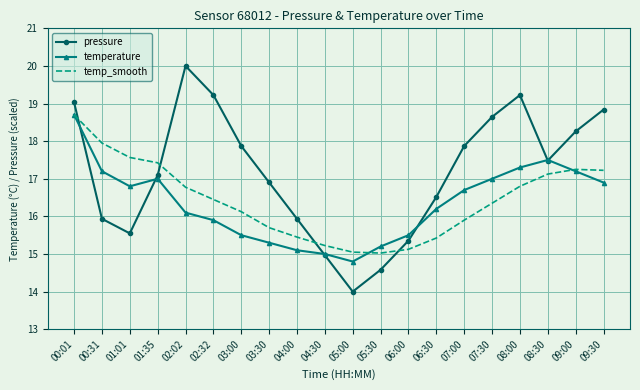

True or false: temperature and pressure intersect in this chart.

True